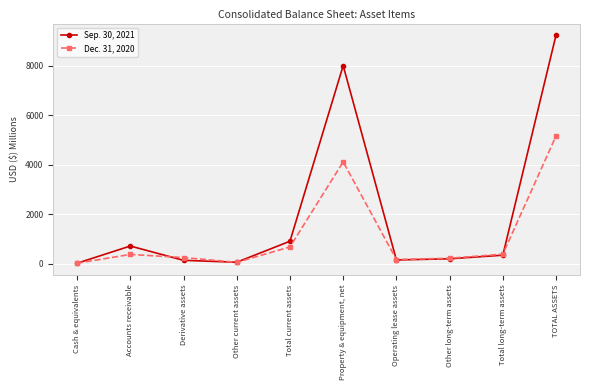

What is the total value across all series at Total long-term assets?

715